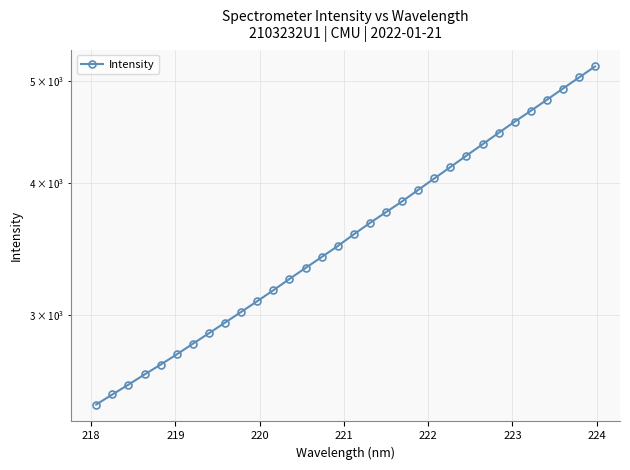

The chart shows a value of 5058.6 at 14. True or false?

False